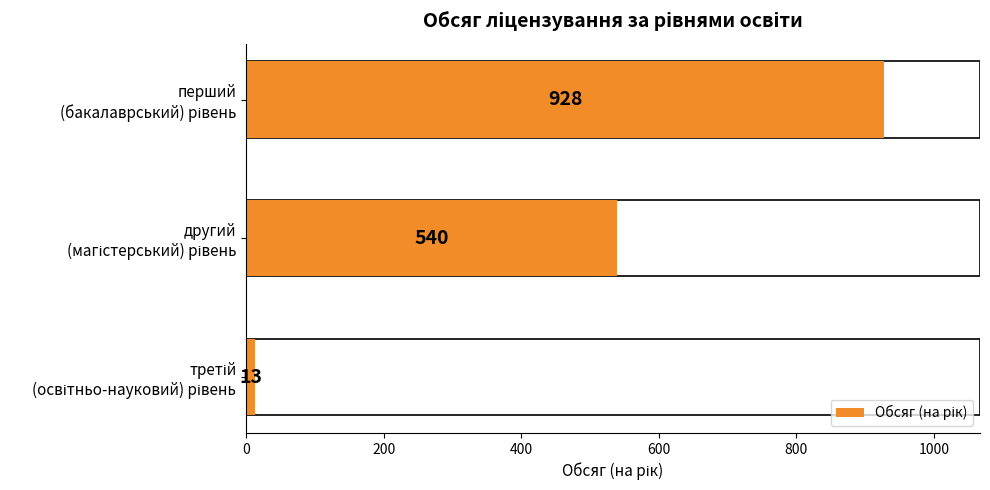

Does the chart contain any negative values?

No